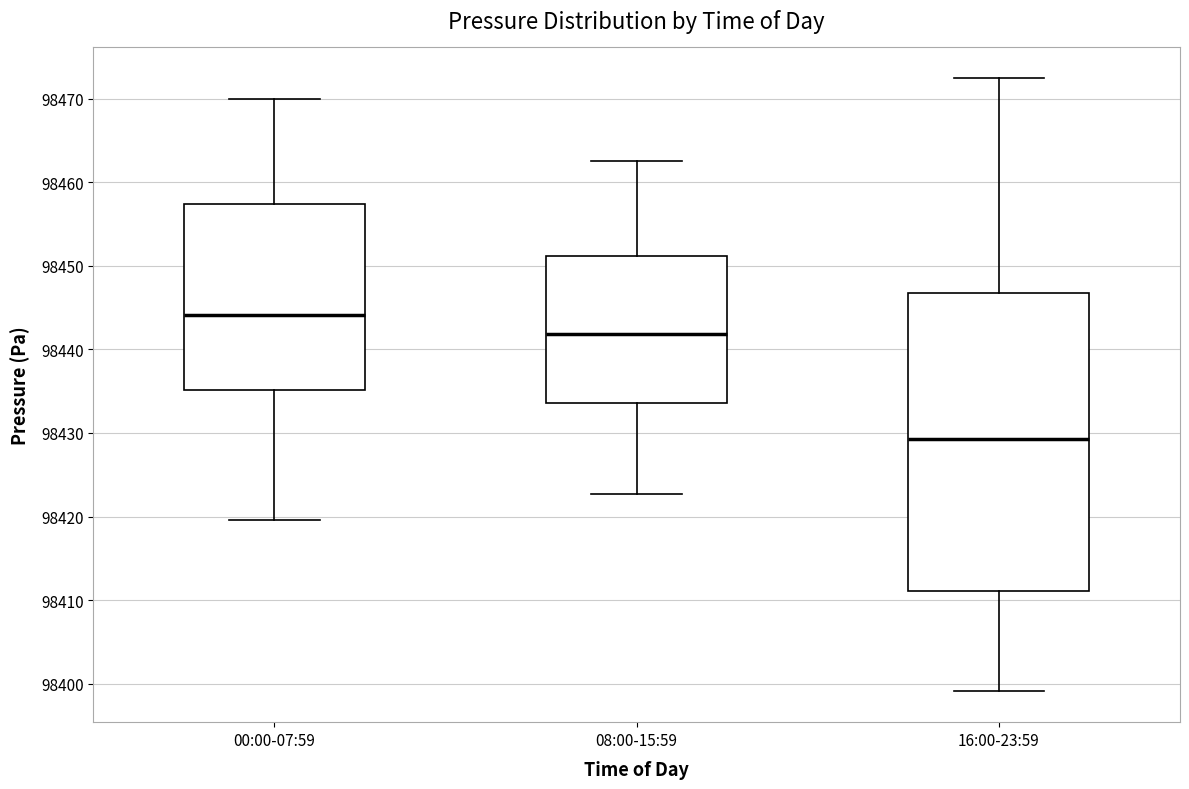

Which box has the highest median line?

00:00-07:59